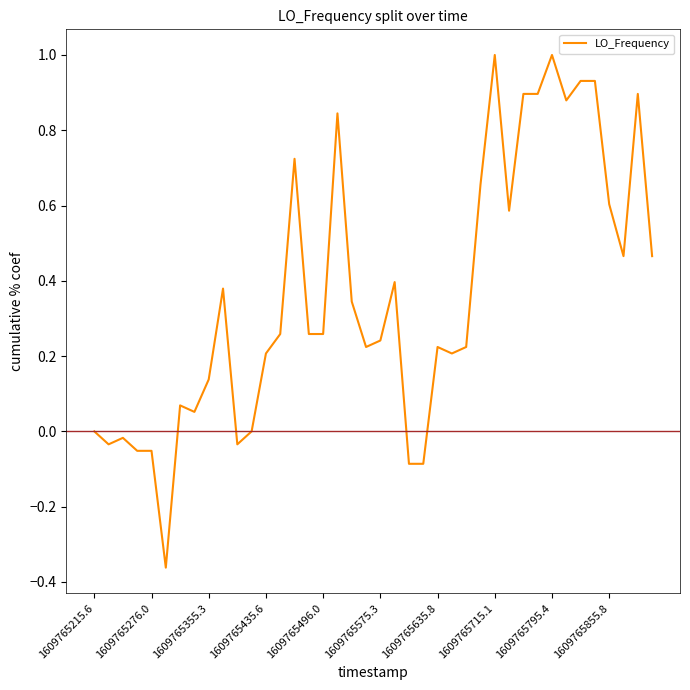

What is the maximum value shown in the chart?

1.0